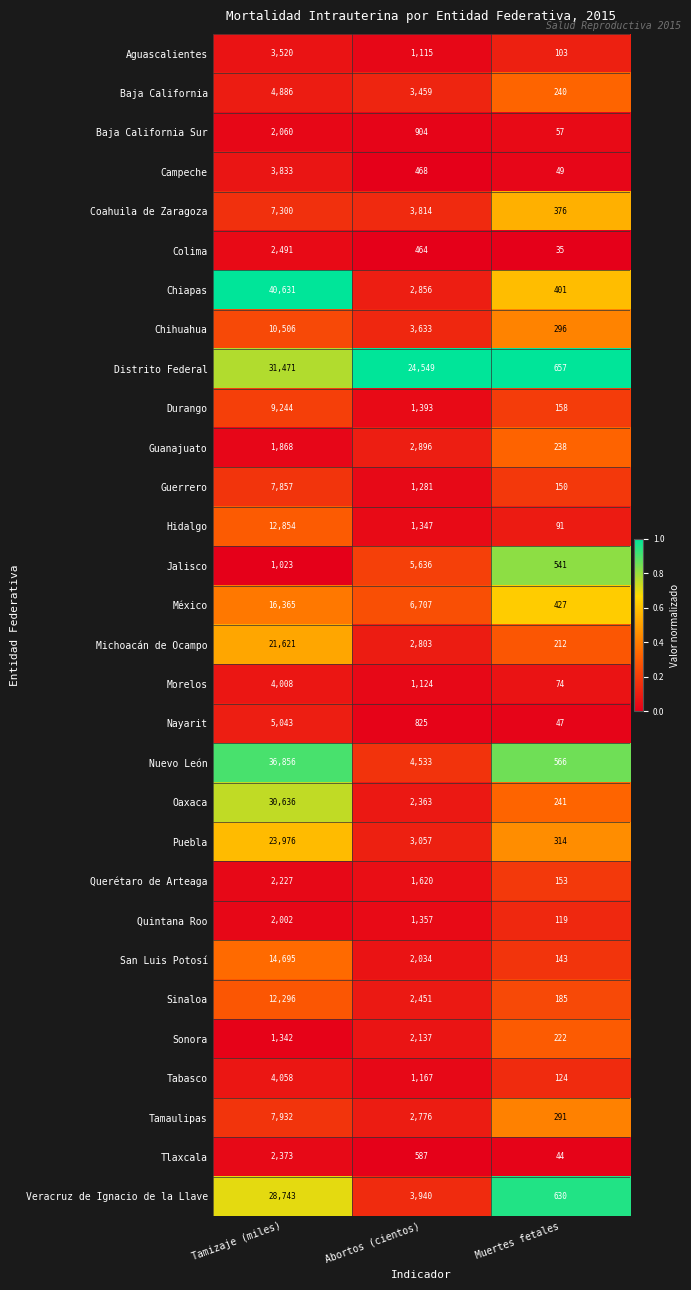

Which series has the largest total across all categories?

Distrito Federal